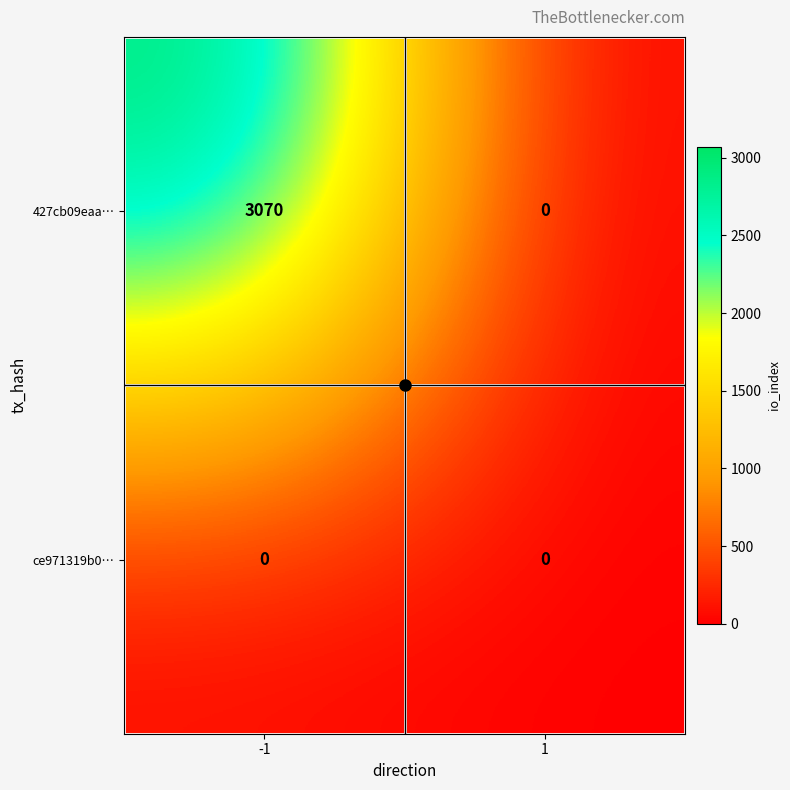

What is the average value of the 427cb09eaa… series?

1535